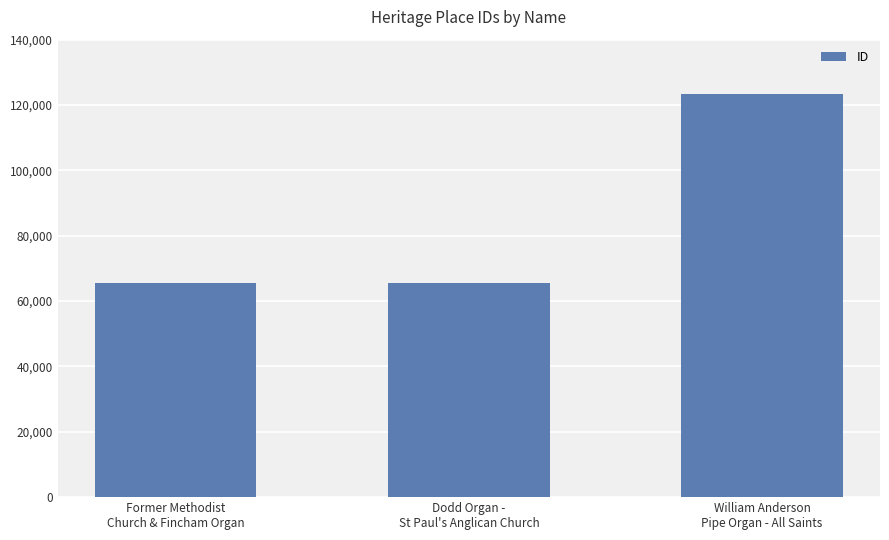

What is the change in value from Former Methodist
Church & Fincham Organ to William Anderson
Pipe Organ - All Saints?

+57876